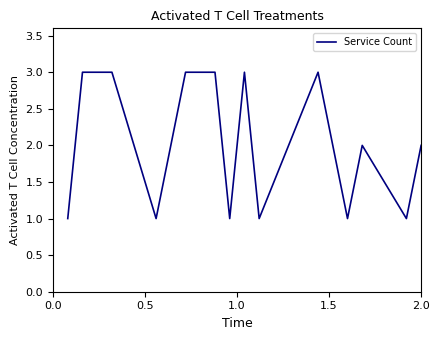

What is the greatest value displayed?

3